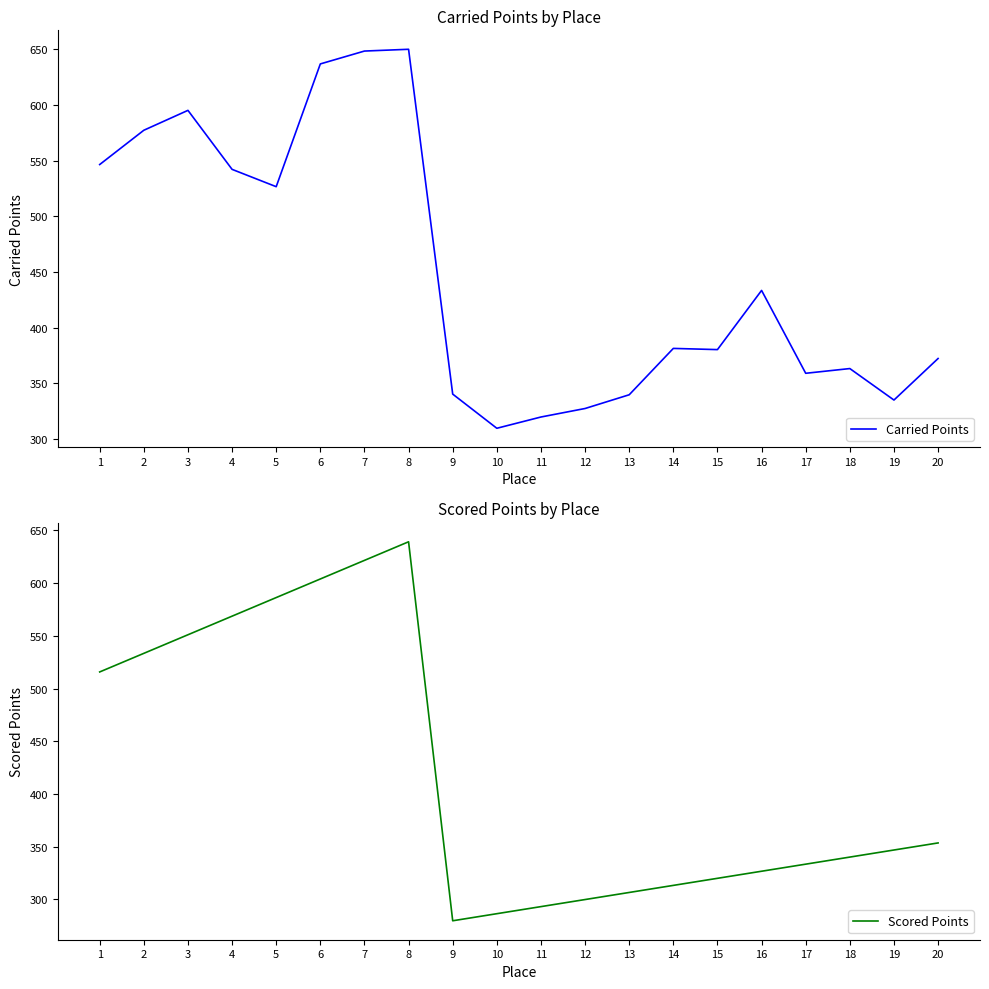

Does the chart have visible grid lines?

No